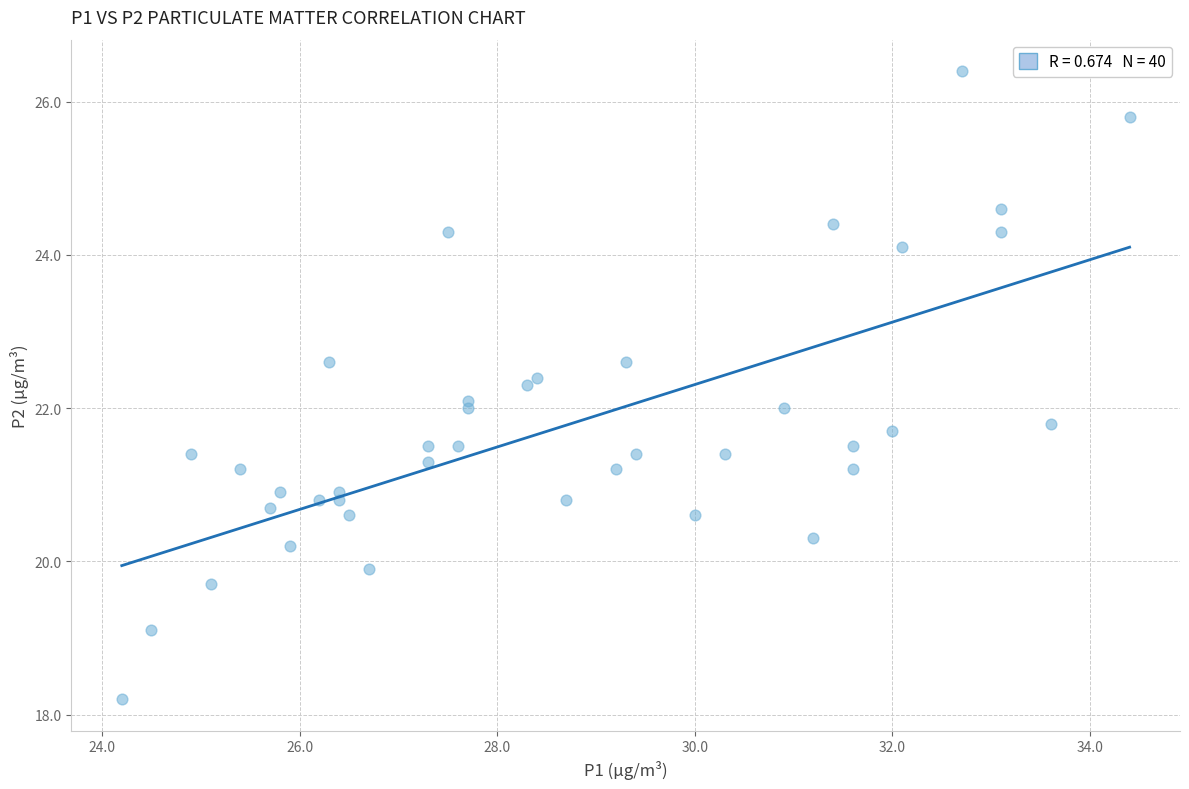

What is the range of X values (max minus min)?

10.2